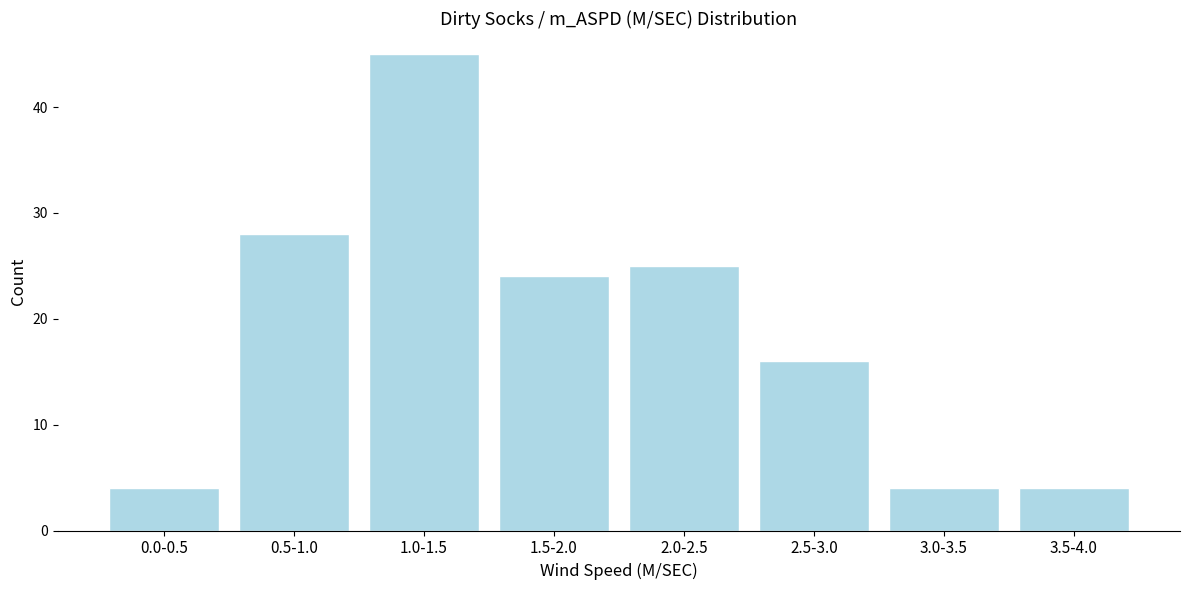

Reading left to right, transcribe all the data shown in this chart.

0.0-0.5=4	0.5-1.0=28	1.0-1.5=45	1.5-2.0=24	2.0-2.5=25	2.5-3.0=16	3.0-3.5=4	3.5-4.0=4